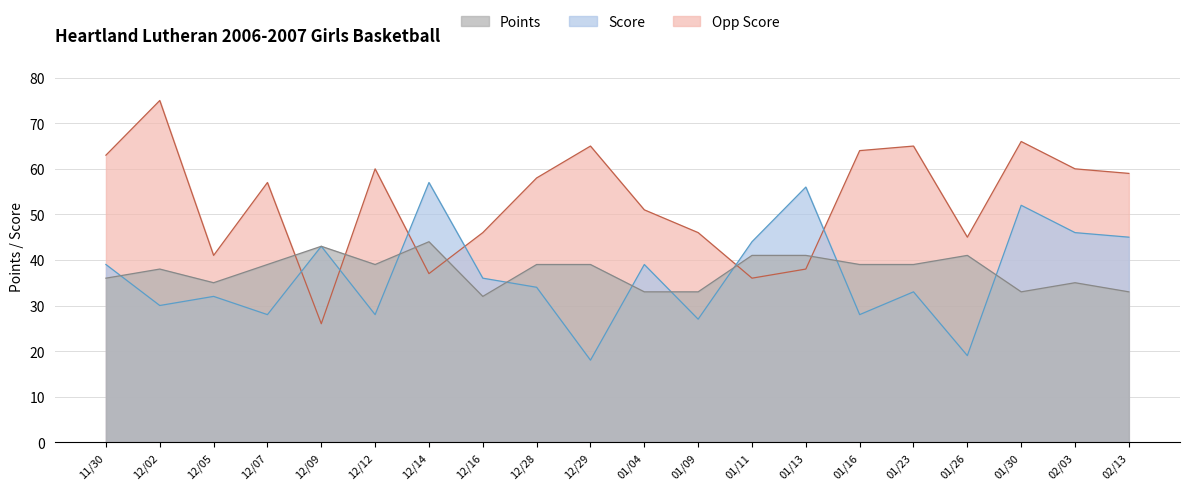

What position from the right is 12/02?

19